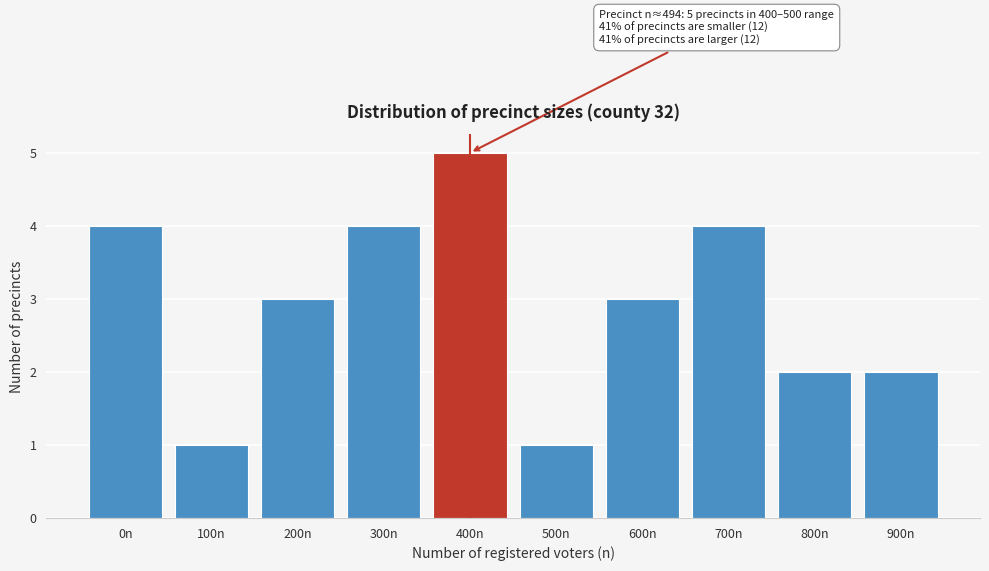

Reading left to right, what are all the values shown in this chart?

0n=4	100n=1	200n=3	300n=4	400n=5	500n=1	600n=3	700n=4	800n=2	900n=2